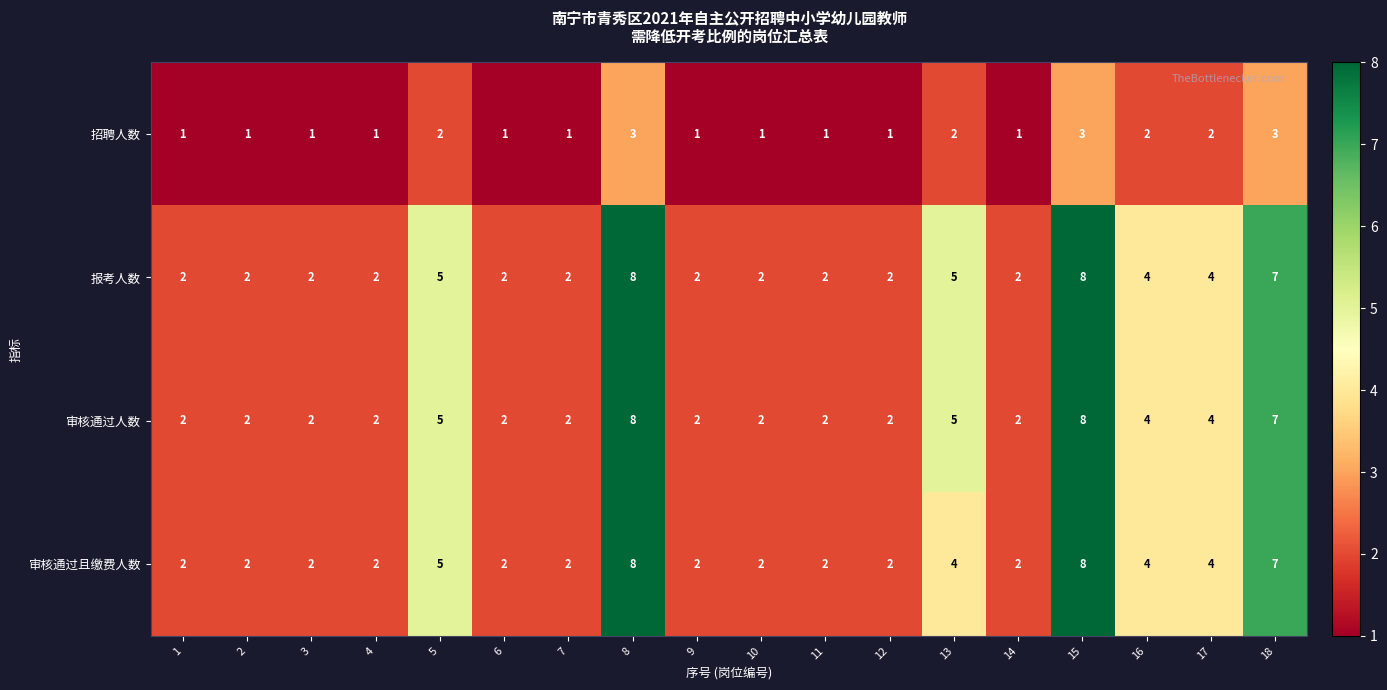

At which label is 审核通过且缴费人数 closest to 5?

5